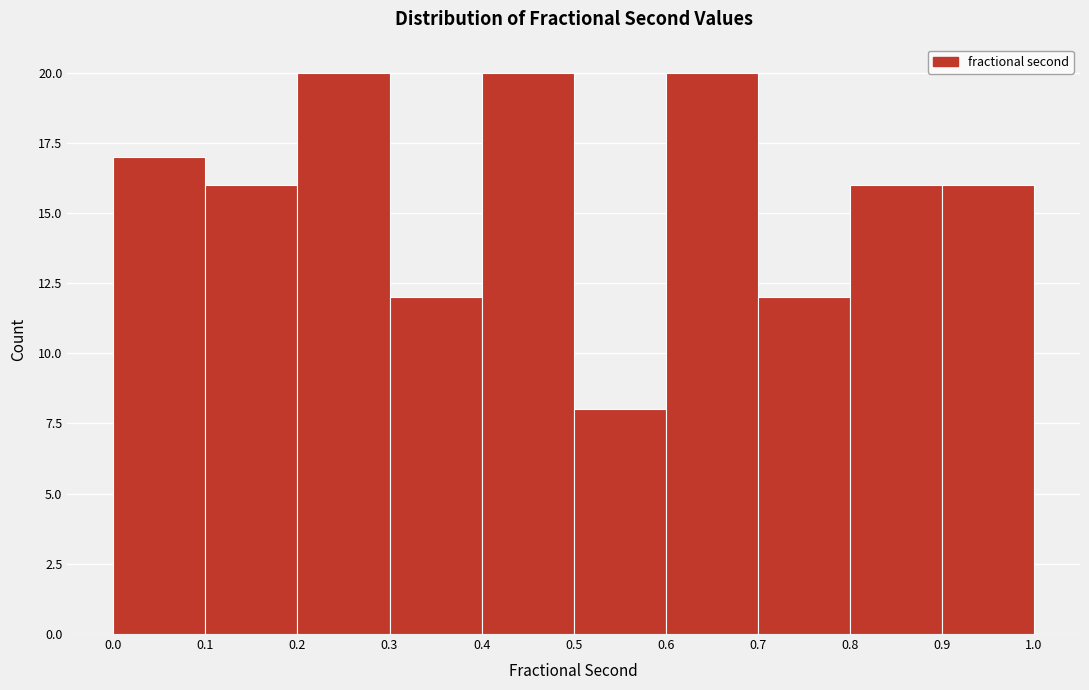

Reading left to right, transcribe this chart: for each bar, give the range it covers on the x-axis and its height. The values are not printed on the chart, so give them approximately, as read against the axis.

0.0 to 0.1: 17
0.1 to 0.2: 16
0.2 to 0.3: 20
0.3 to 0.4: 12
0.4 to 0.5: 20
0.5 to 0.6: 8
0.6 to 0.7: 20
0.7 to 0.8: 12
0.8 to 0.9: 16
0.9 to 1.0: 16